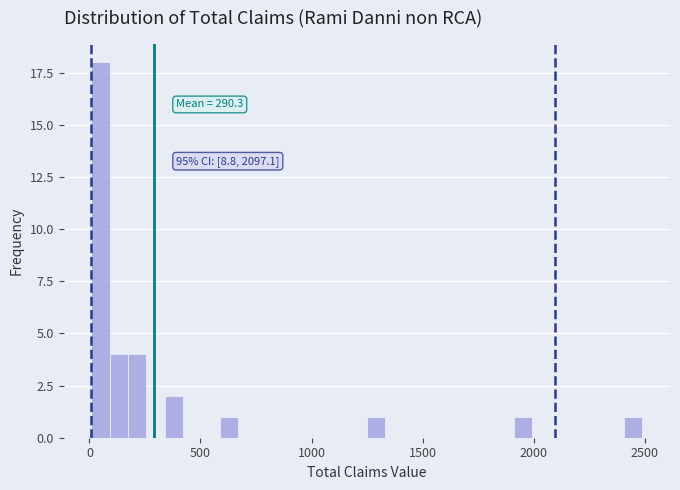

Around what value on the x-axis is the tallest bar? Give the approximate position of its centre, as read against the axis.

50